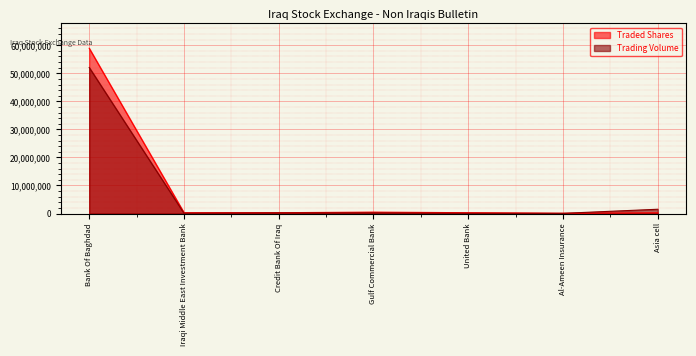

What is the difference between the maximum and minimum values in the Trading Volume series?

52009580